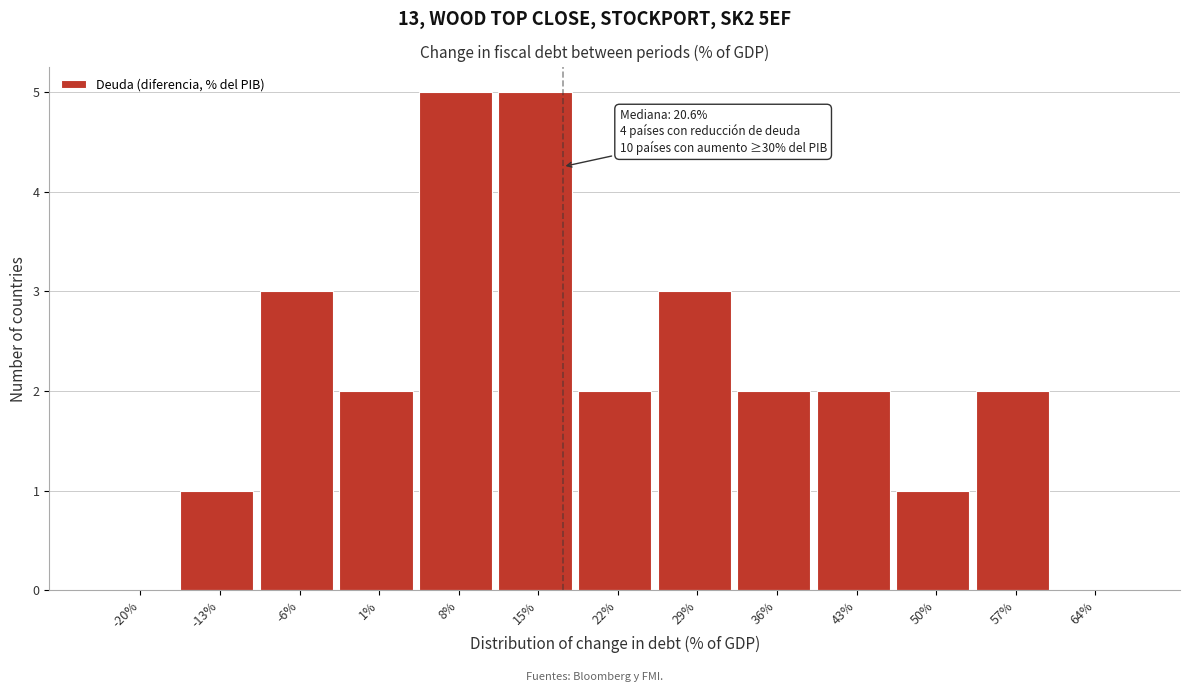

Reading left to right, what are all the values shown in this chart?

-20%=0	-13%=1	-6%=3	1%=2	8%=5	15%=5	22%=2	29%=3	36%=2	43%=2	50%=1	57%=2	64%=0